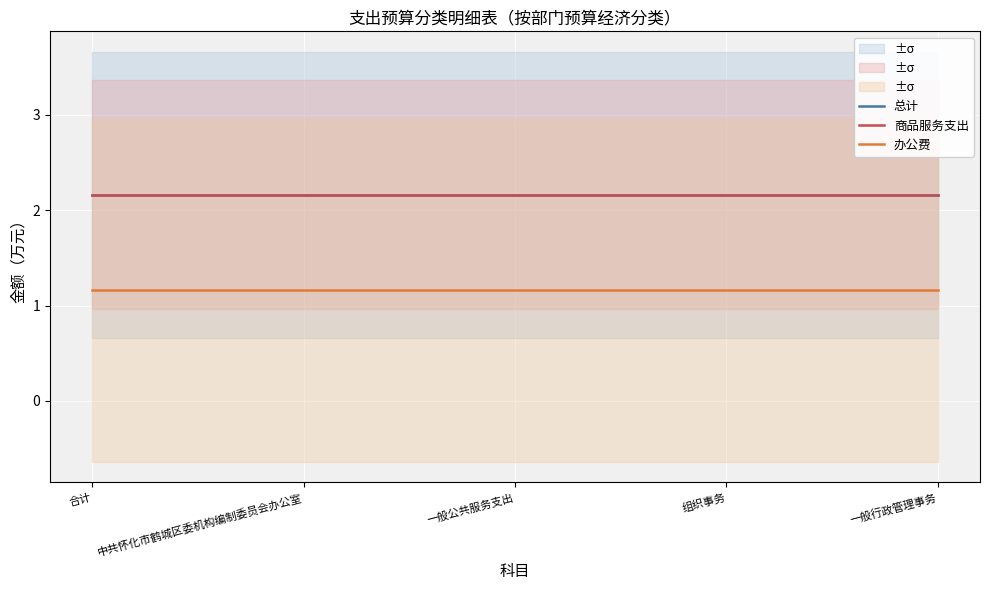

What is the sum of all 总计 values?

10.8